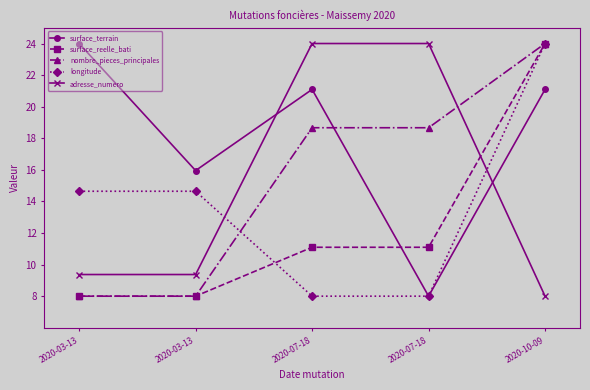

Which category has the lowest value in the longitude series?

2020-07-18